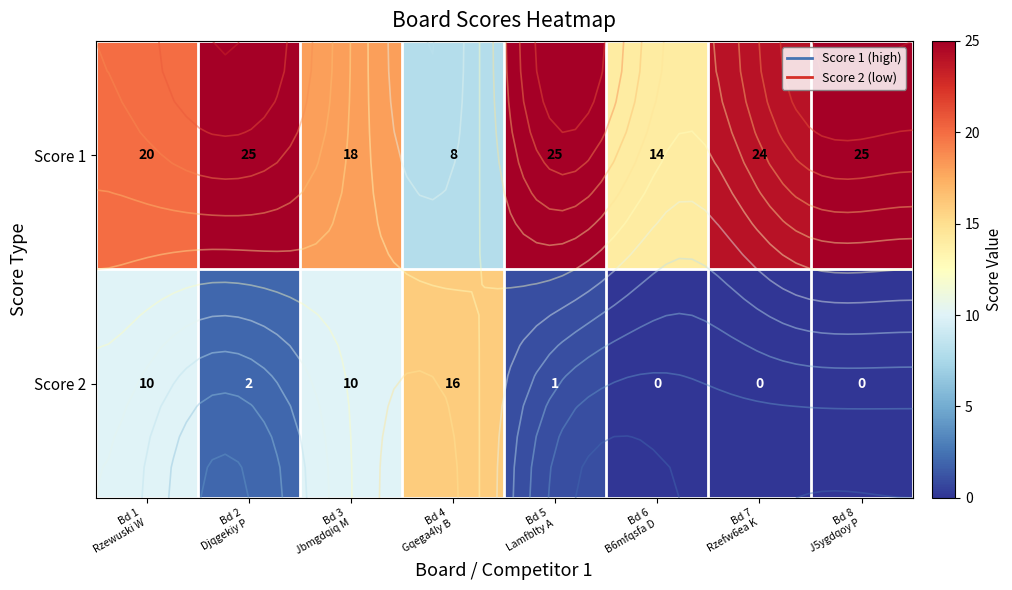

Is it true that Score 2 equals 6 at Bd 1 Rzewuski W?

False